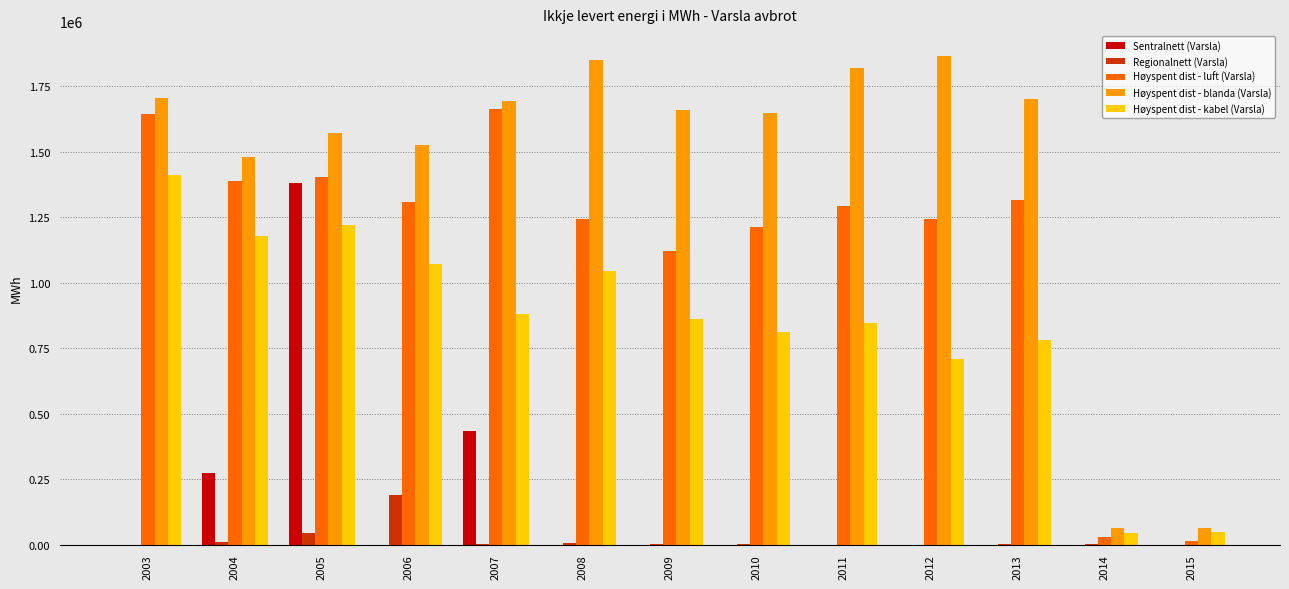

What is the highest value of the Regionalnett (Varsla) series?

190302.0